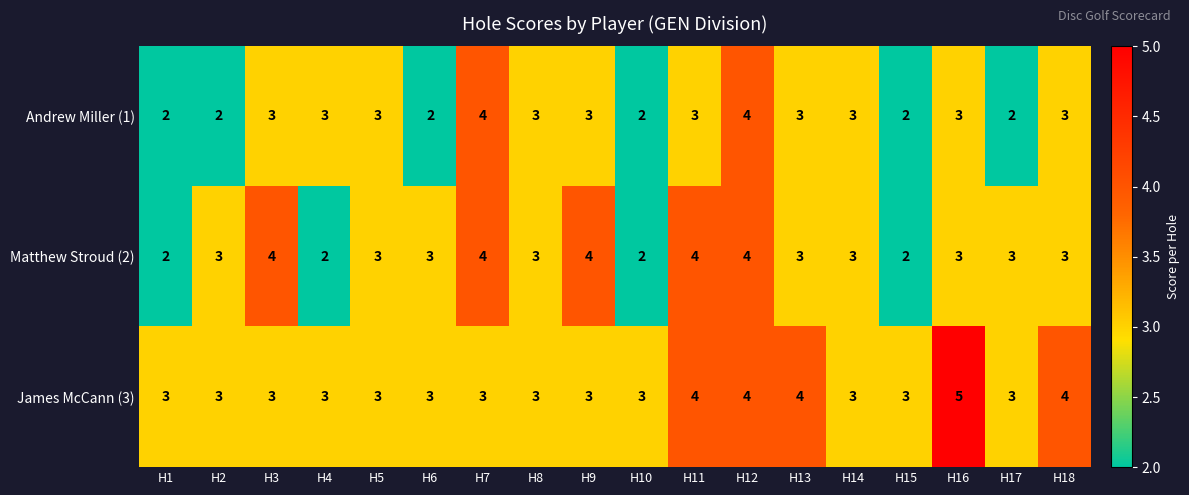

How many data points in Andrew Miller (1) are less than 3?

6